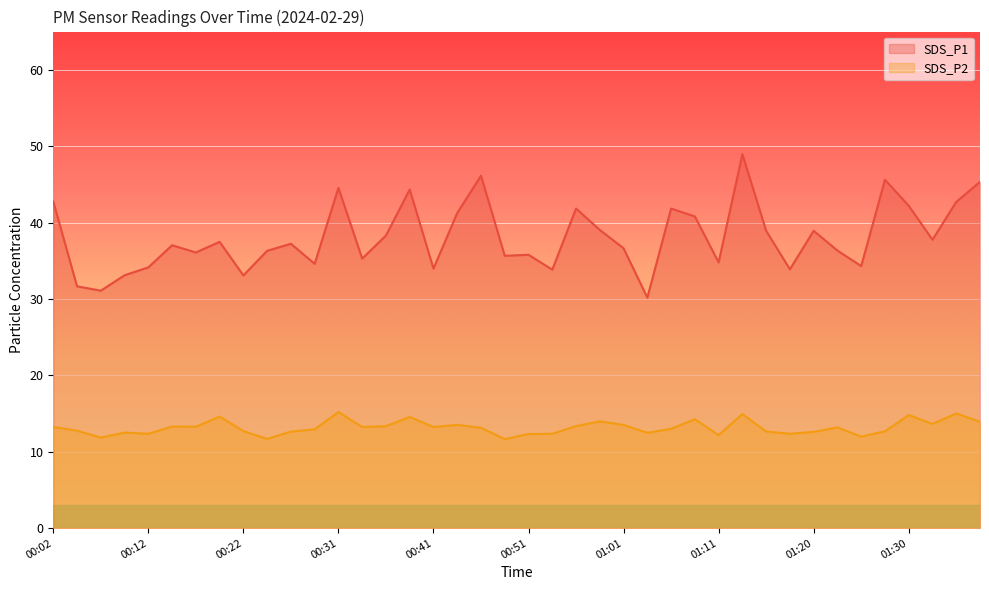

What is the lowest value of the SDS_P1 series?

30.2